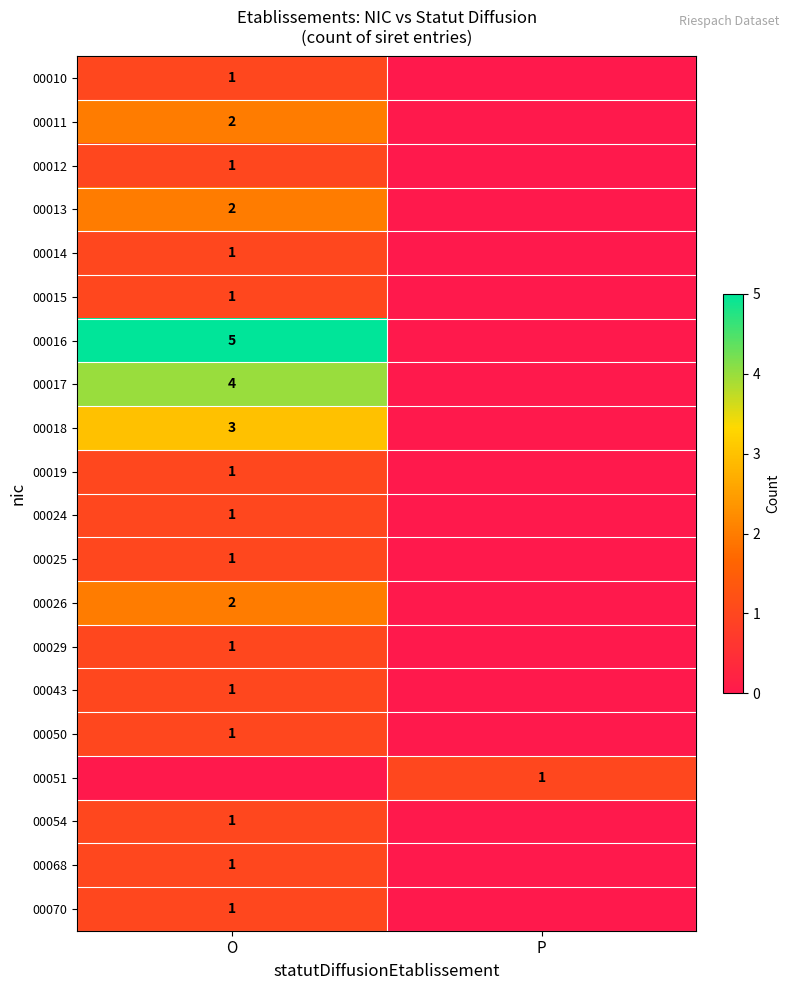

At which category is the sum across all series the highest?

O